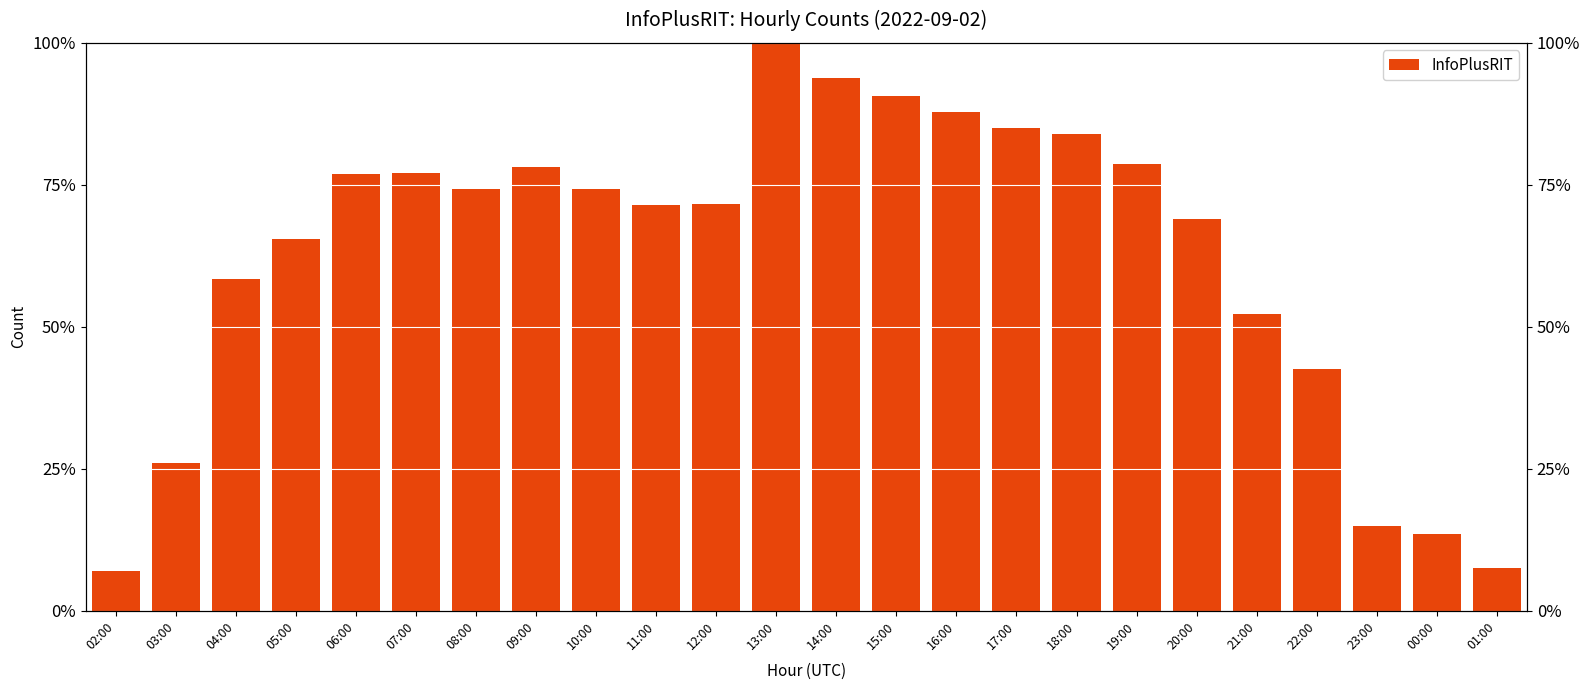

At which label does the data first exceed 74?

06:00